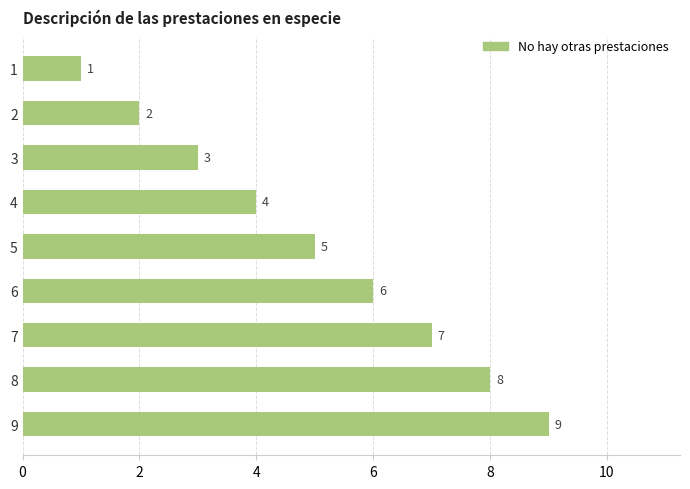

Rank the categories by value from highest to lowest.

9, 8, 7, 6, 5, 4, 3, 2, 1